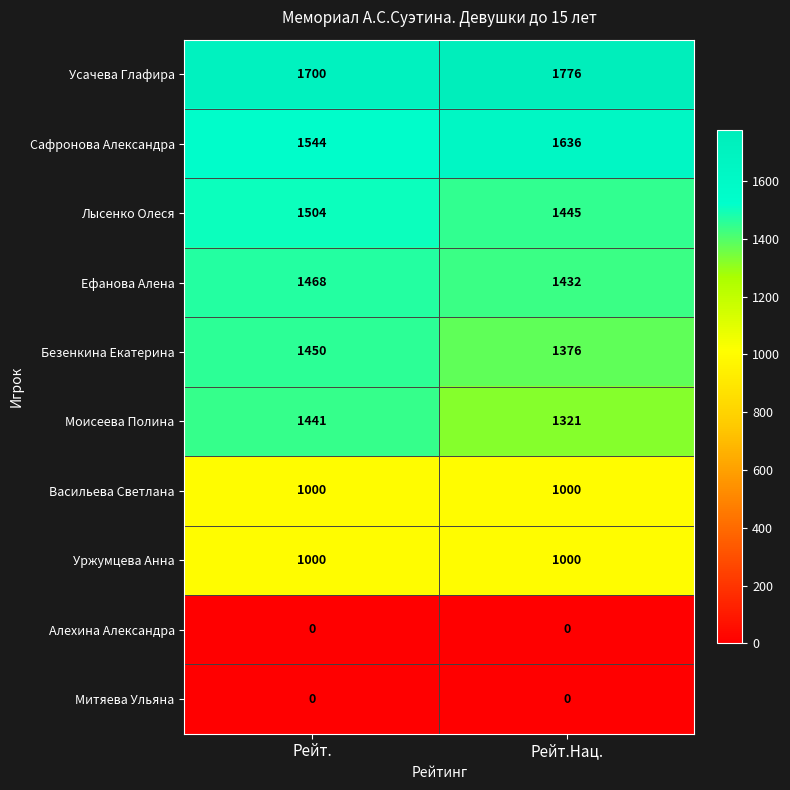

Which series has the largest range (max minus min)?

Моисеева Полина